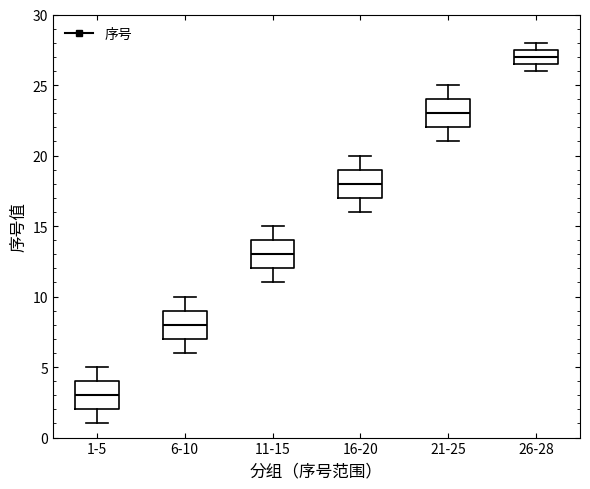

Where does the median line of the box for 11-15 sit on the y-axis? The values are not printed on the chart, so give them approximately, as read against the axis.

13.0